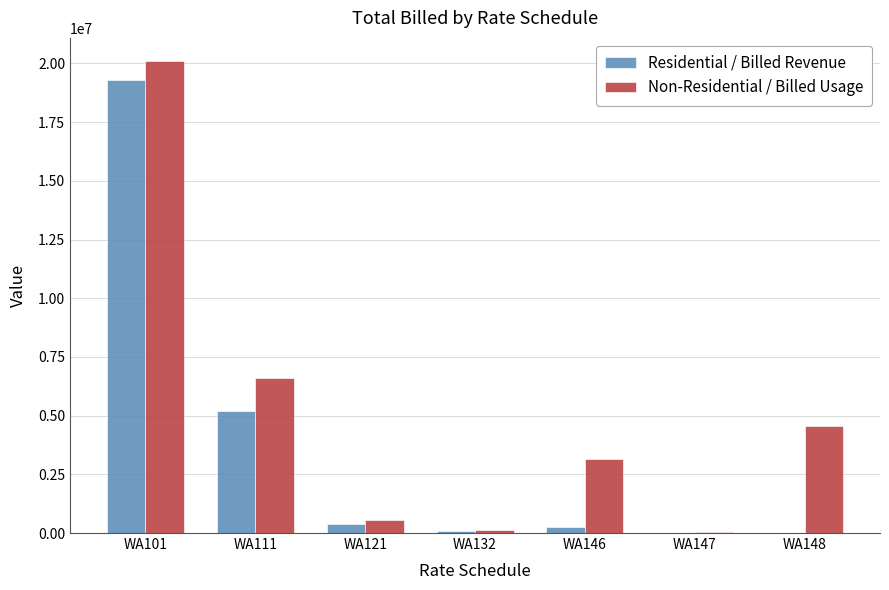

The value of Residential / Billed Revenue at WA146 is 239404.7. True or false?

True